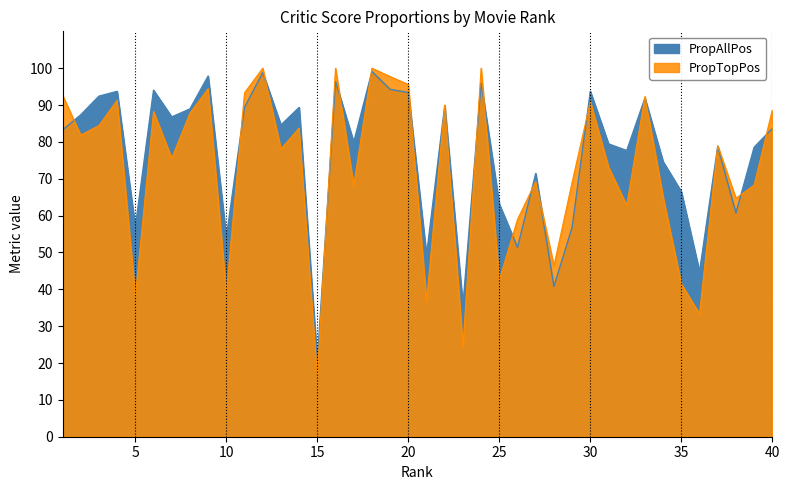

Reading left to right, extract all data points from this chart.

PropAllPos: 1=83.2	2=87.4	3=92.4	4=93.7	5=56.9	6=94.0	7=86.8	8=88.9	9=97.9	10=54.1	11=89.4	12=98.8	13=84.6	14=89.3	15=20.5	16=96.4	17=79.9	18=99.1	19=94.3	20=93.4	21=49.2	22=89.8	23=35.6	24=96.0	25=63.1	26=51.3	27=71.4	28=40.8	29=56.8	30=93.7	31=79.5	32=77.6	33=91.9	34=74.6	35=66.5	36=44.8	37=78.8	38=60.7	39=78.5	40=83.7
PropTopPos: 1=92.7	2=81.8	3=84.4	4=91.3	5=38.0	6=88.2	7=75.6	8=87.8	9=94.4	10=39.0	11=93.3	12=100.0	13=78.0	14=83.8	15=17.1	16=100.0	17=68.2	18=100.0	19=97.7	20=95.6	21=36.7	22=90.0	23=24.4	24=100.0	25=42.5	26=59.0	27=69.2	28=46.3	29=69.0	30=90.9	31=73.2	32=62.8	33=92.3	34=65.0	35=41.5	36=33.3	37=79.0	38=64.7	39=68.3	40=88.6